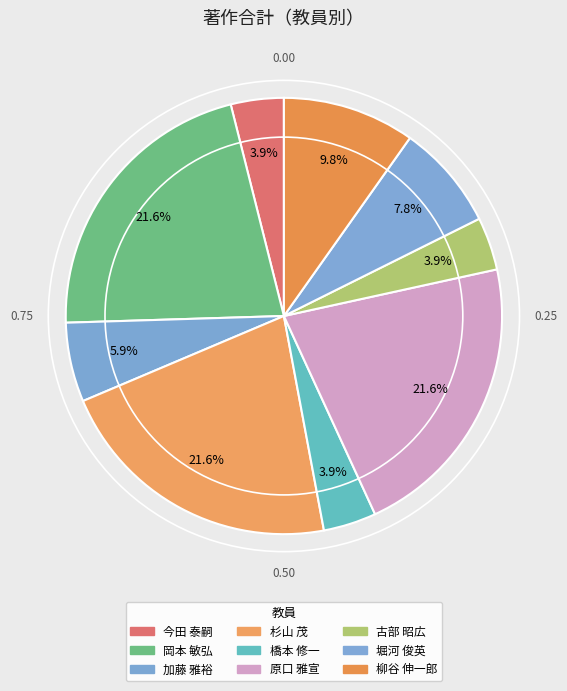

What is the largest slice in the pie chart?

岡本 敏弘